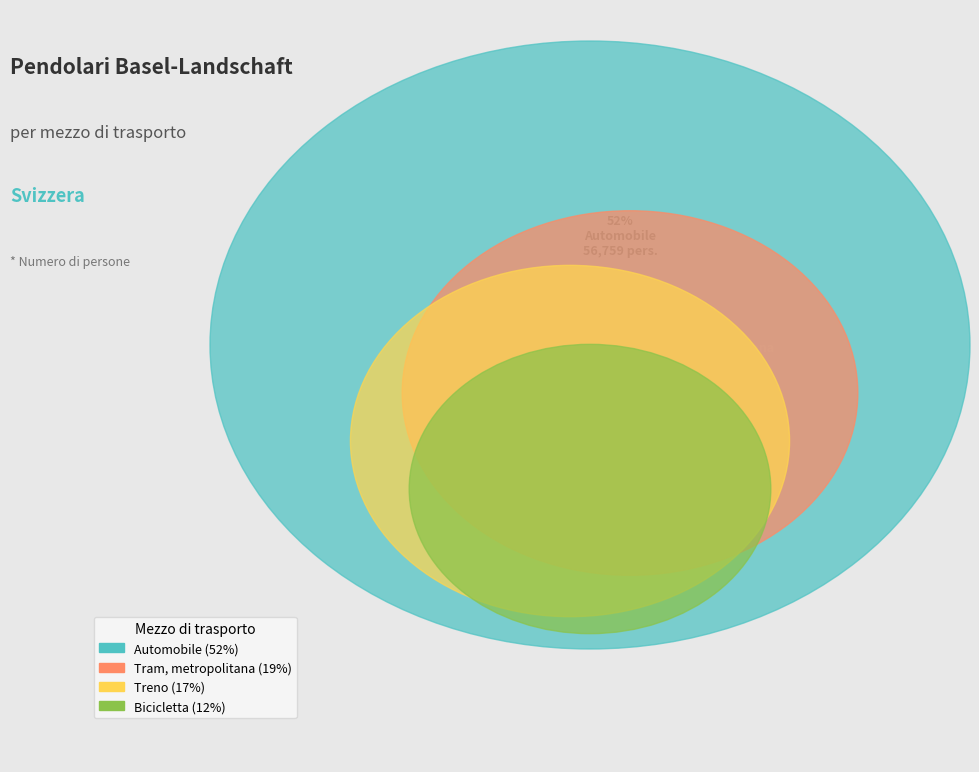

What is the largest slice in the pie chart?

Automobile